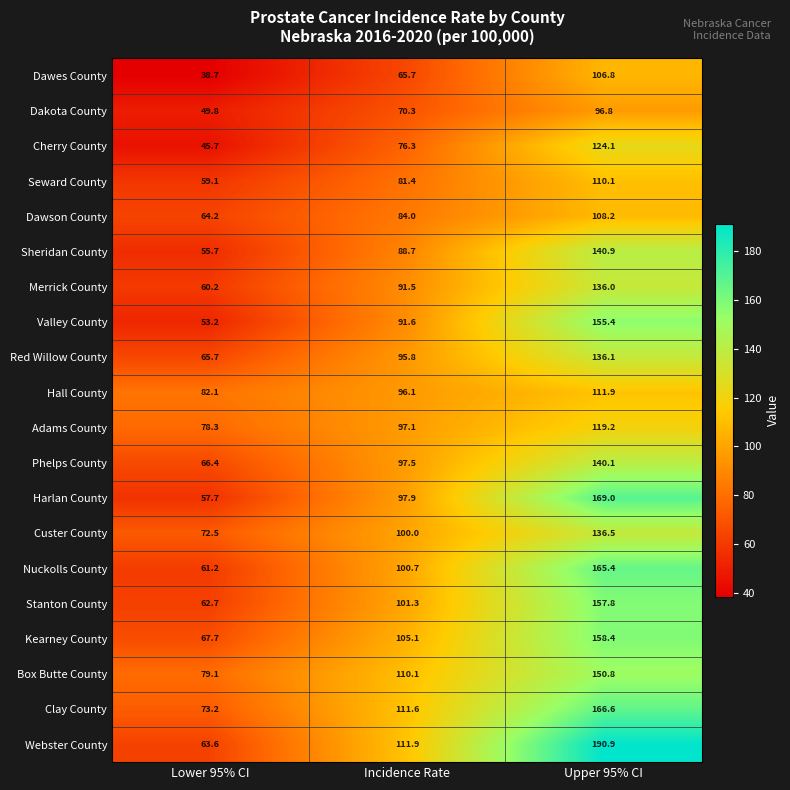

How many values in the Adams County series exceed 97?

2